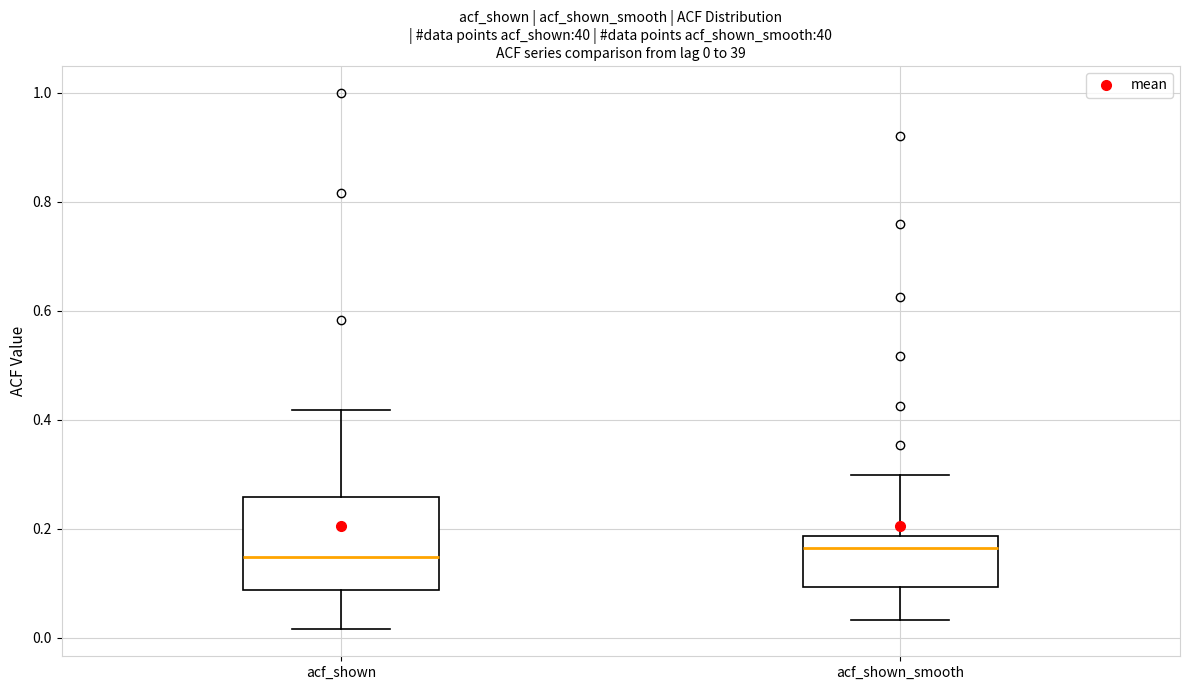

Comparing the boxes themselves (not the whiskers), which one is the tallest?

acf_shown